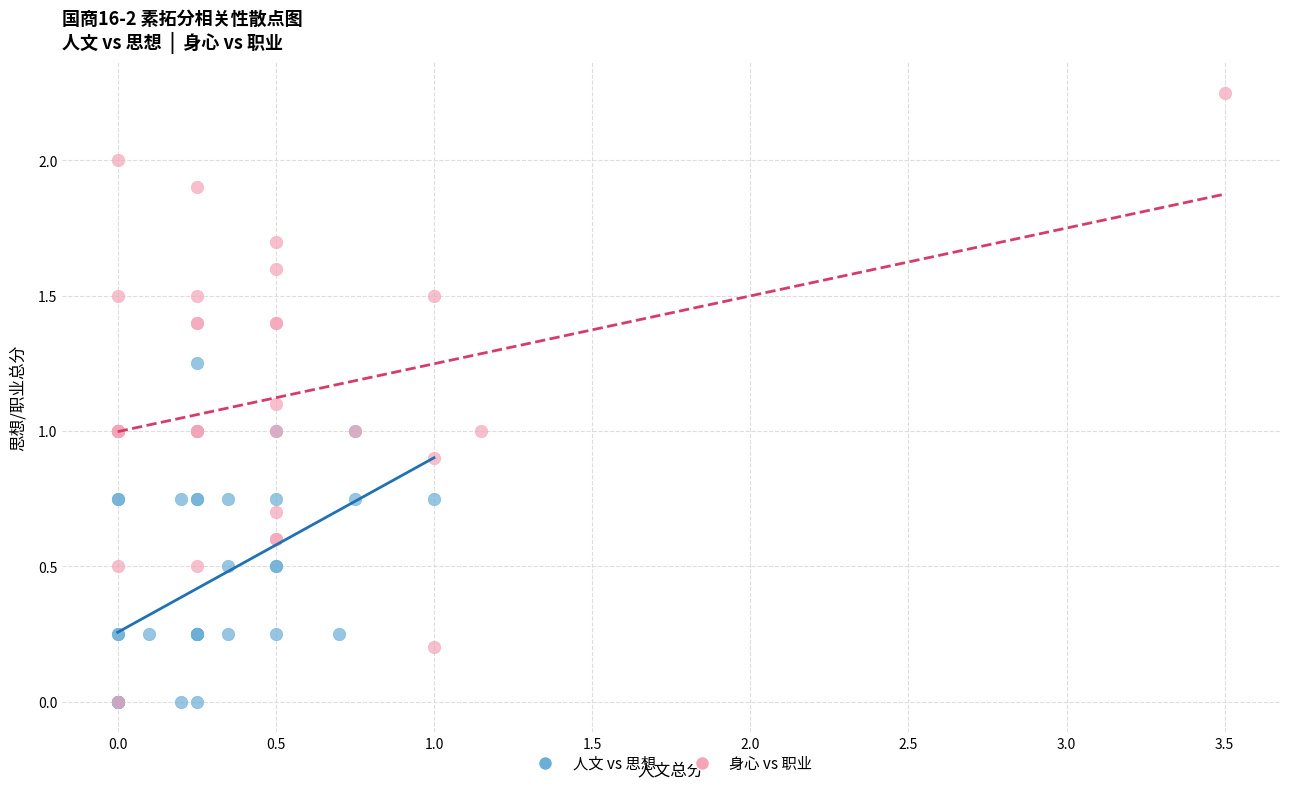

Which series reaches the maximum Y coordinate?

身心 vs 职业